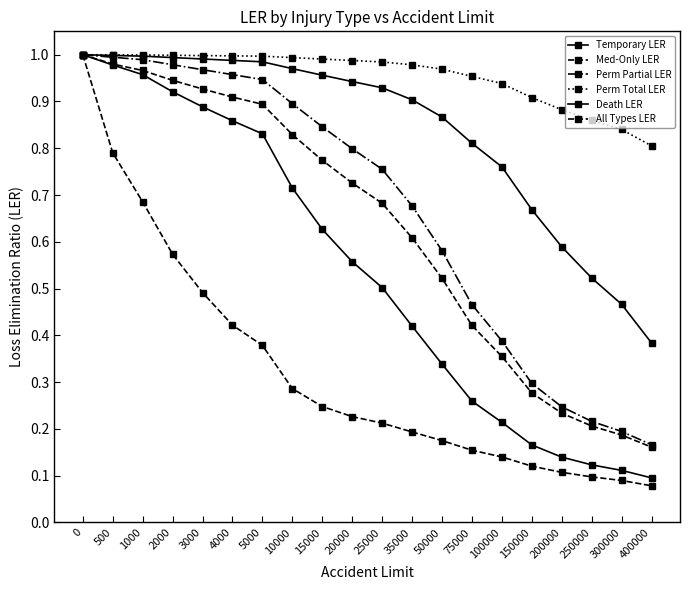

Rank the series at 25000 from lowest to highest value.

Med-Only LER, Temporary LER, All Types LER, Perm Partial LER, Death LER, Perm Total LER